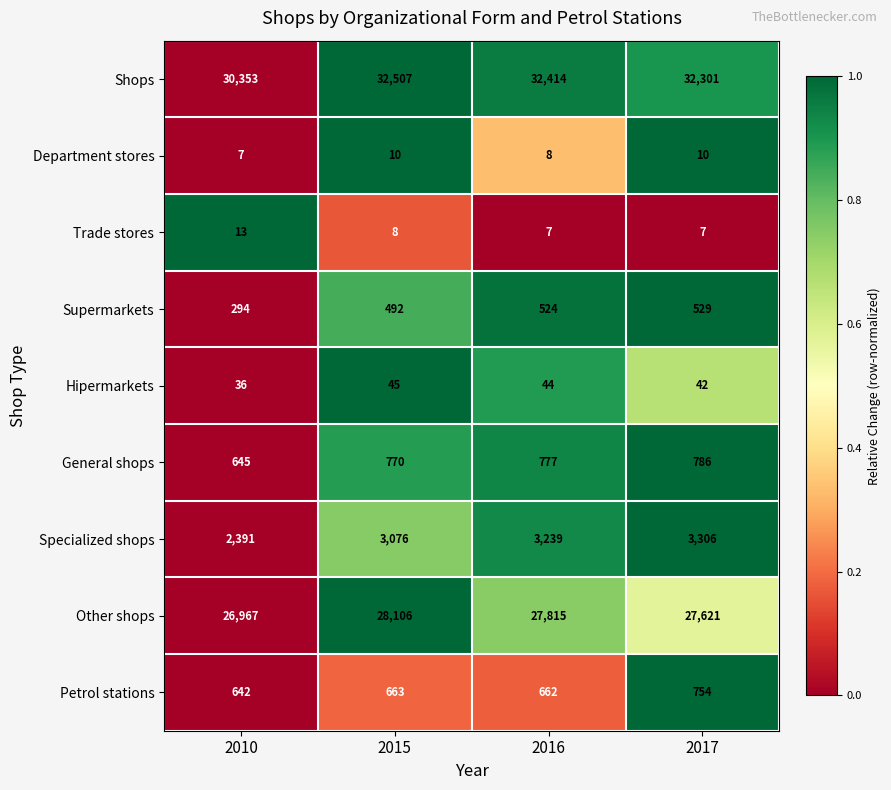

Rank the series by their maximum value, from highest to lowest.

Shops, Other shops, Specialized shops, General shops, Petrol stations, Supermarkets, Hipermarkets, Trade stores, Department stores